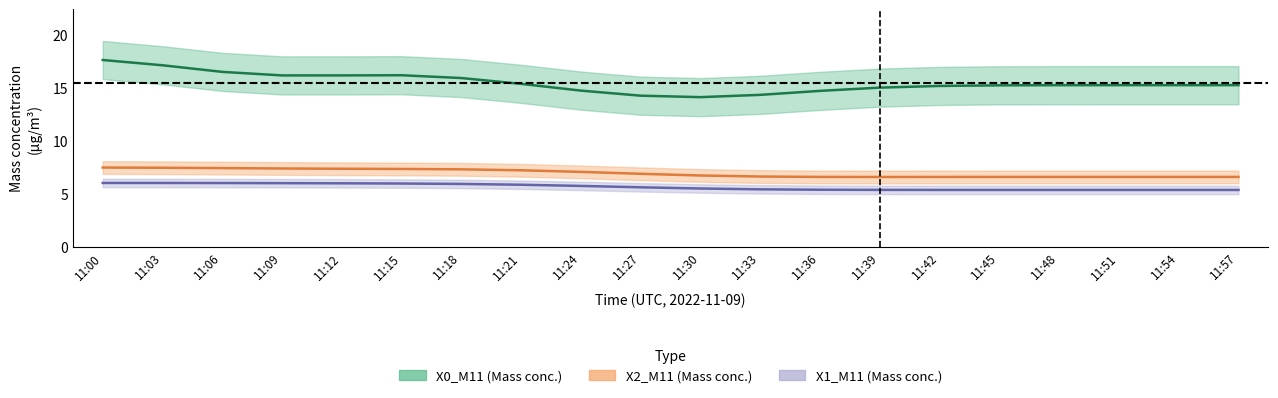

Between 11:18 and 11:36, which is larger?

11:18